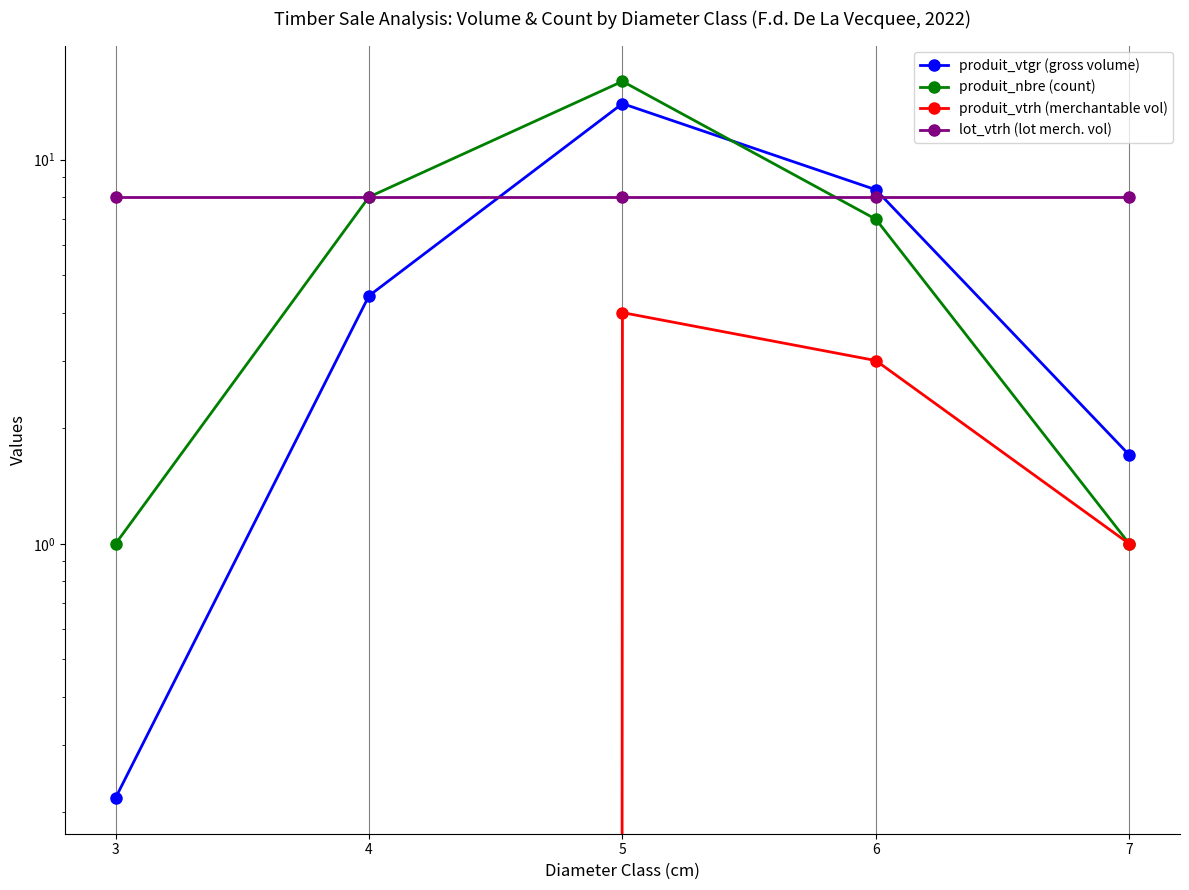

Which series changed the most between 3 and 5?

produit_nbre (count)